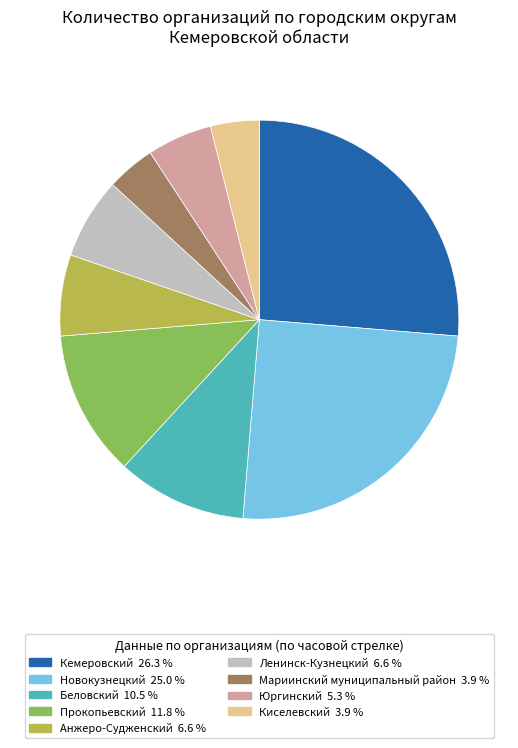

Combined, do Беловский and Прокопьевский account for over 50%?

No